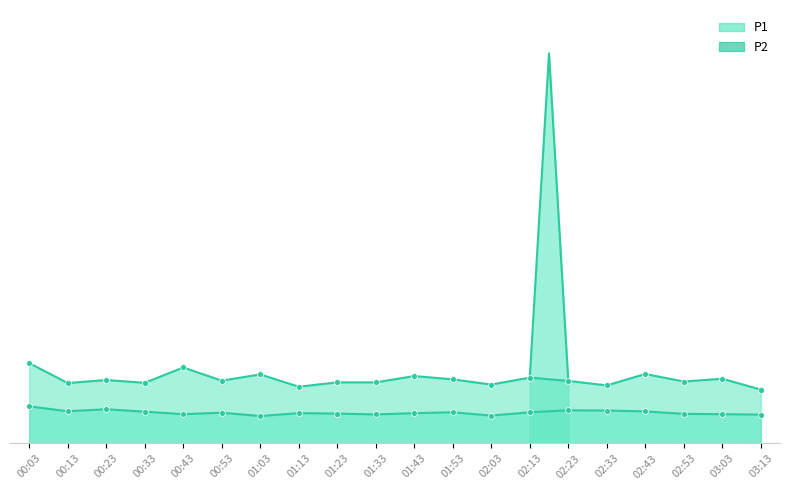

What are all the series names shown in the legend?

P1, P2